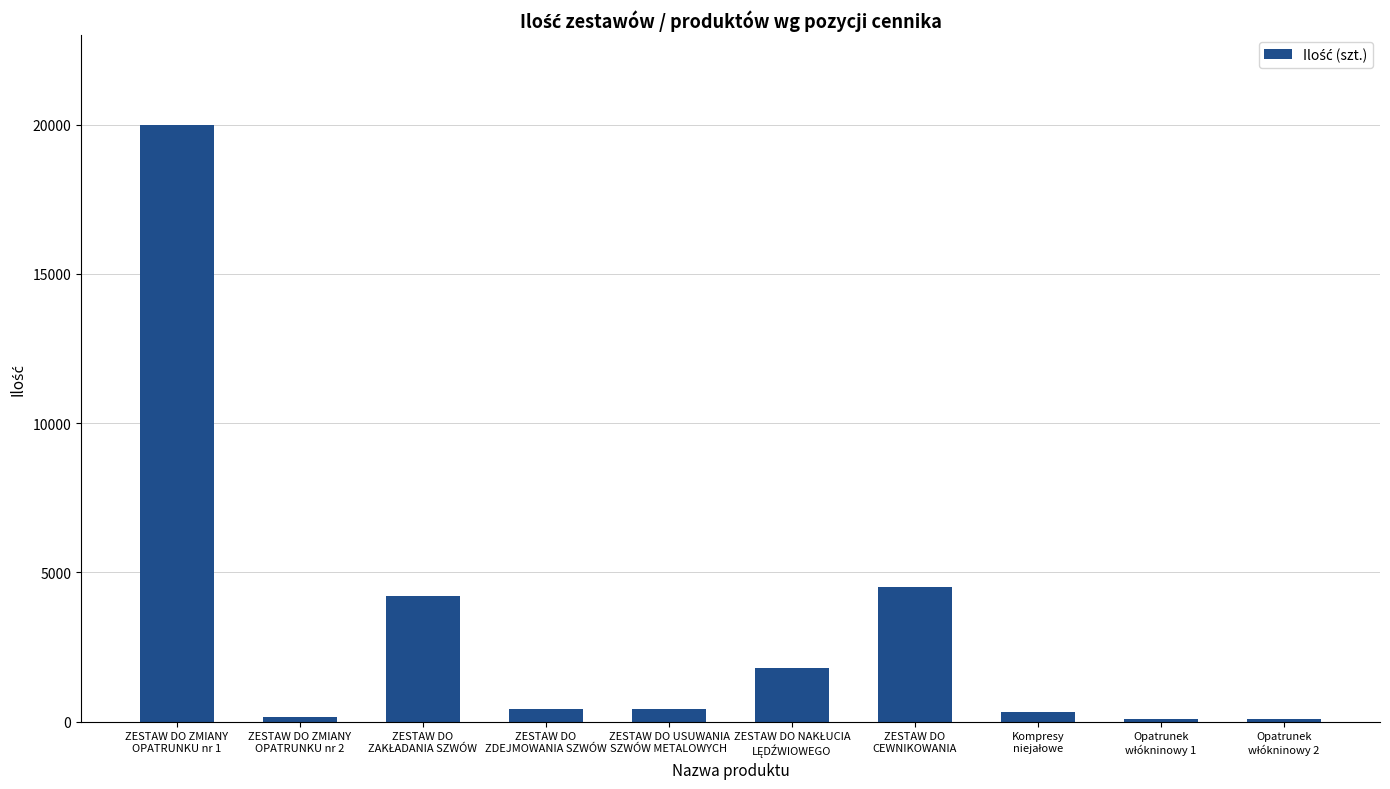

Where is the data nearest to the value 10040?

ZESTAW DO
CEWNIKOWANIA